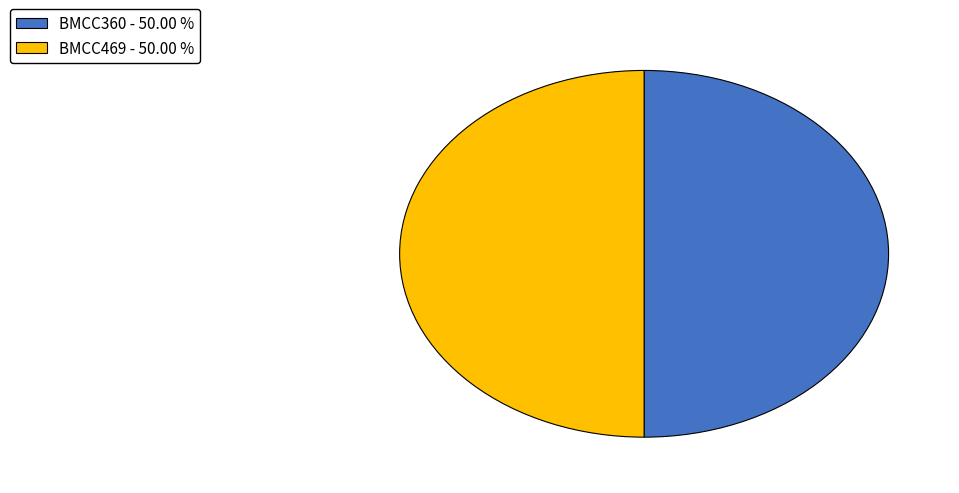

What is the ratio of the value at BMCC360 to the value at BMCC469?

1.0